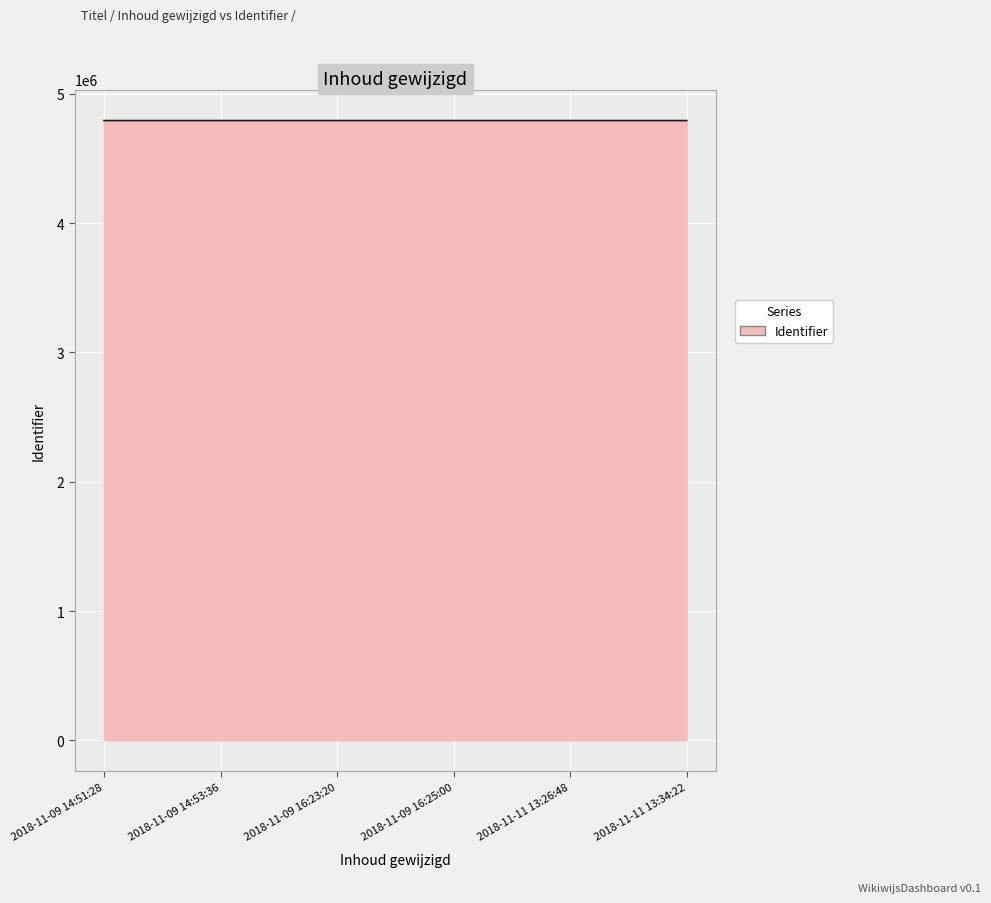

Does the chart display data point markers on the line(s)?

No